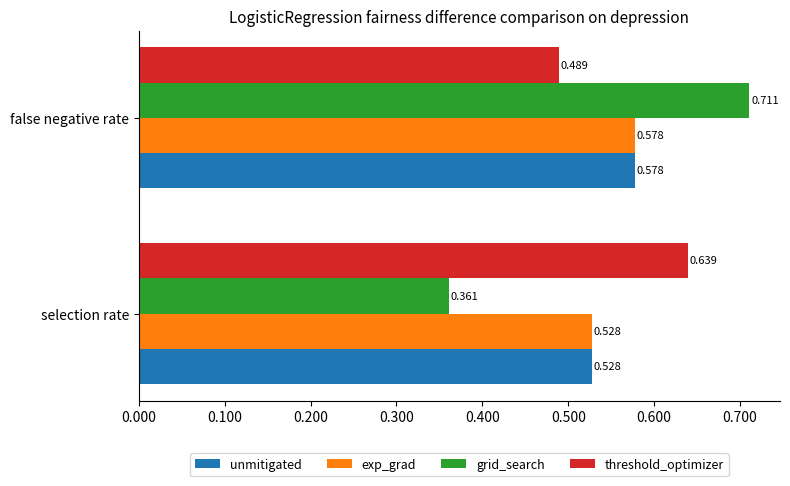

What are all the series names shown in the legend?

unmitigated, exp_grad, grid_search, threshold_optimizer